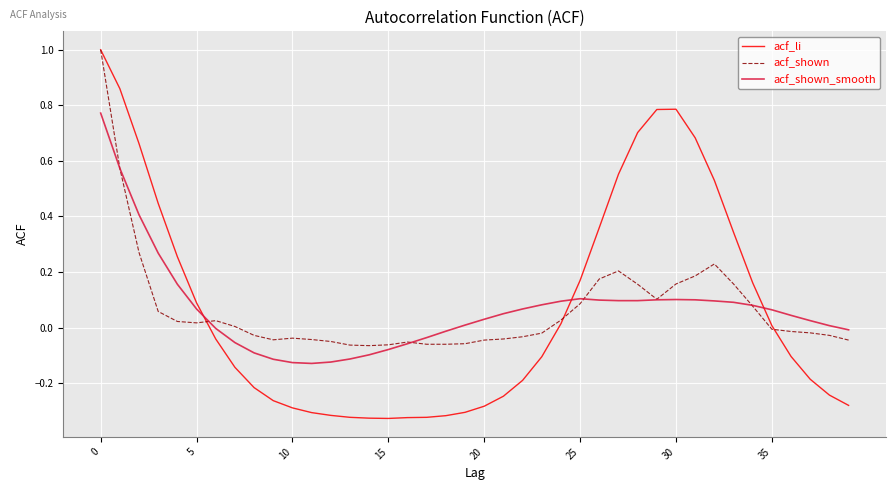

Which series has the widest spread of values?

acf_li